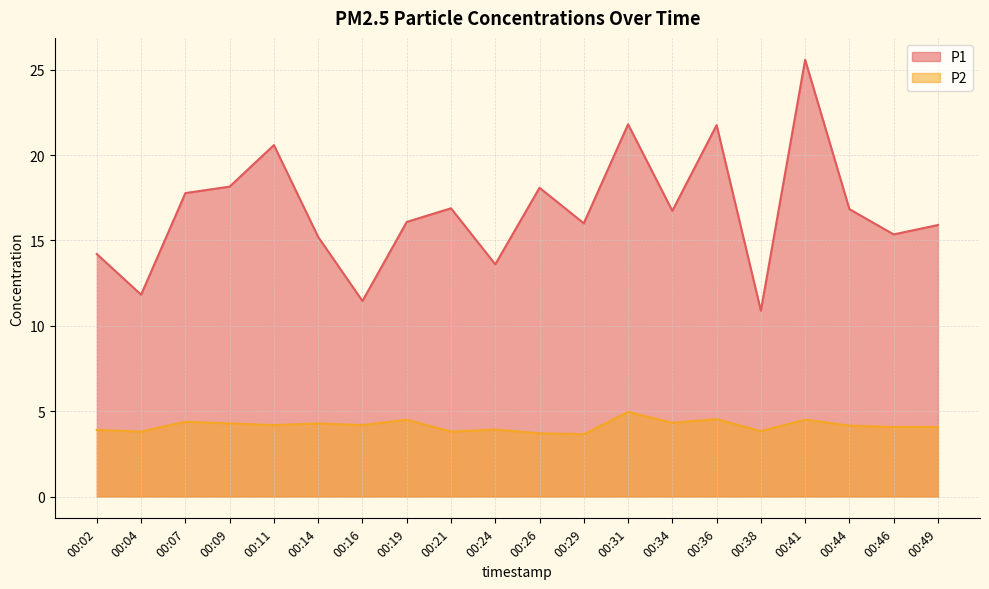

Which category has the highest value in the P1 series?

00:41